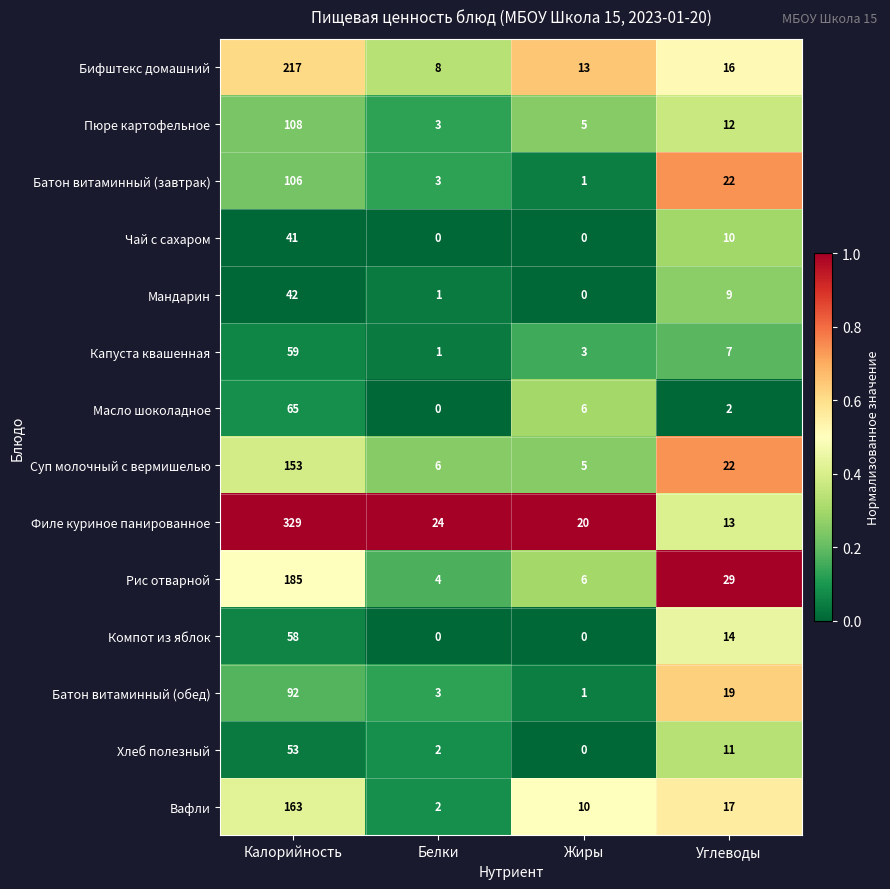

Is the value of Бифштекс домашний at Жиры greater than the value of Мандарин at Белки?

Yes